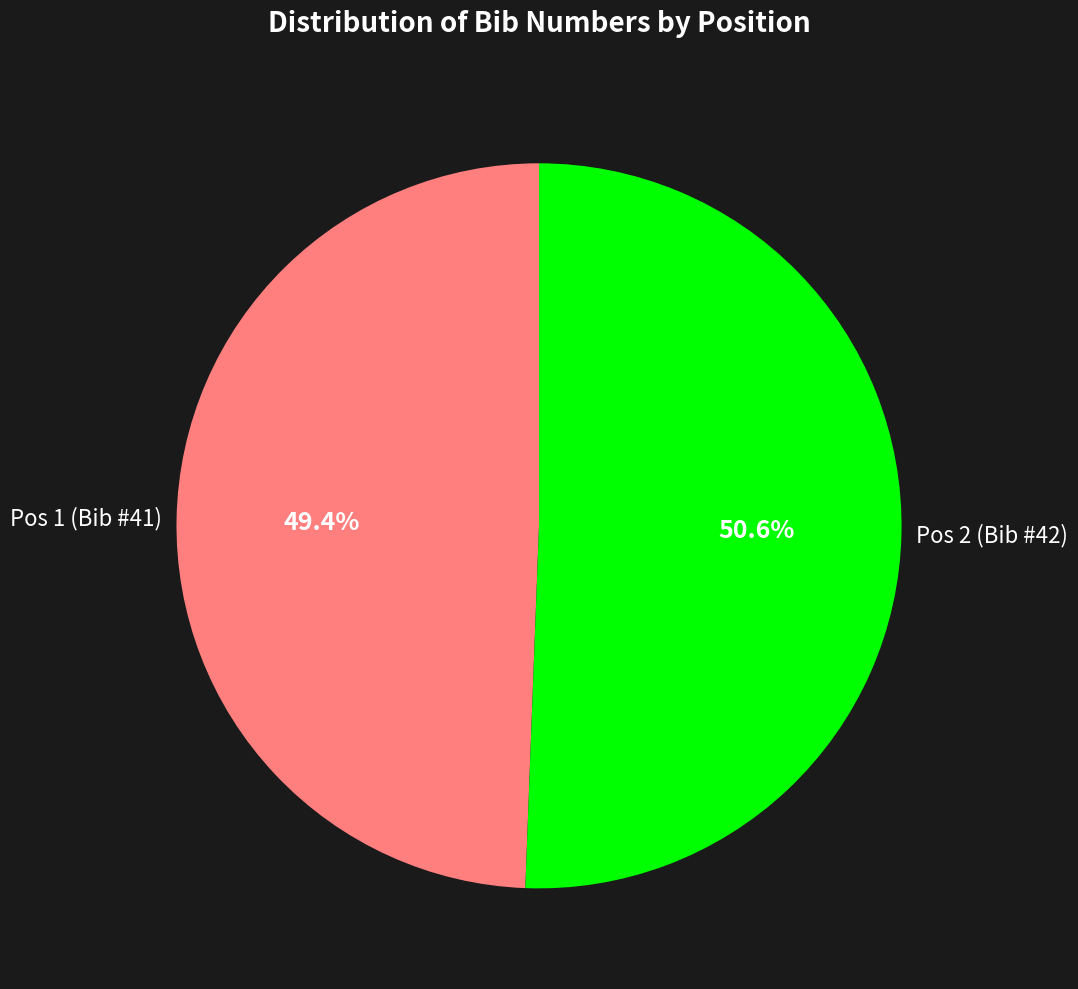

Is there a majority slice in this chart?

Yes